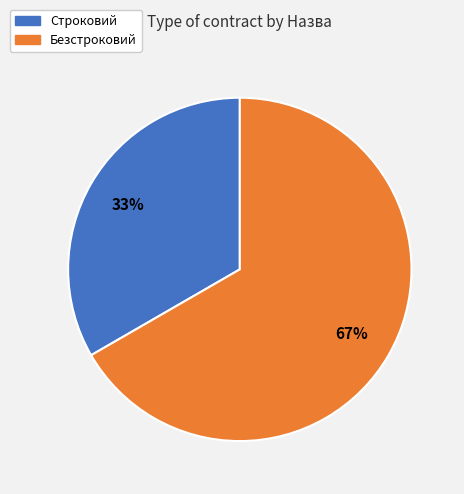

Is it true that Строковий is 43% of the pie?

False